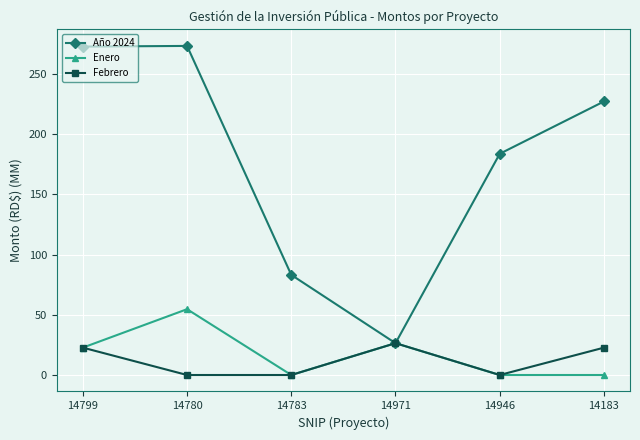

True or false: Año 2024 has a value of 272.7 at 14799.

True